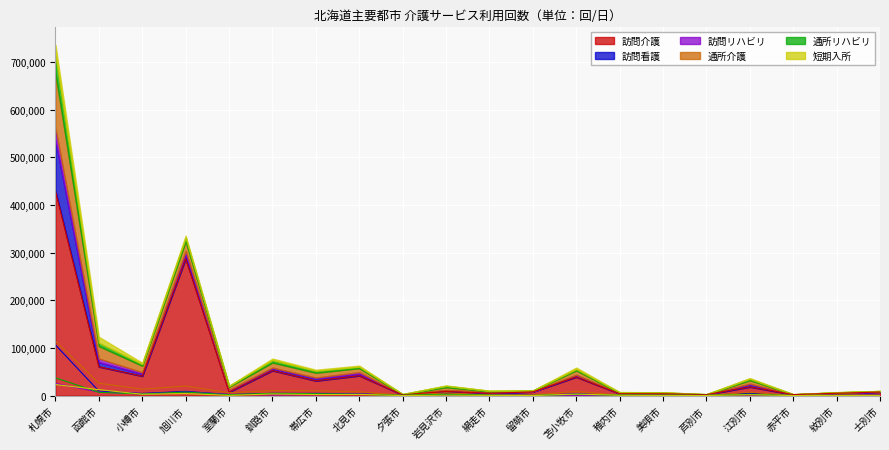

Which series has the largest total across all categories?

訪問介護